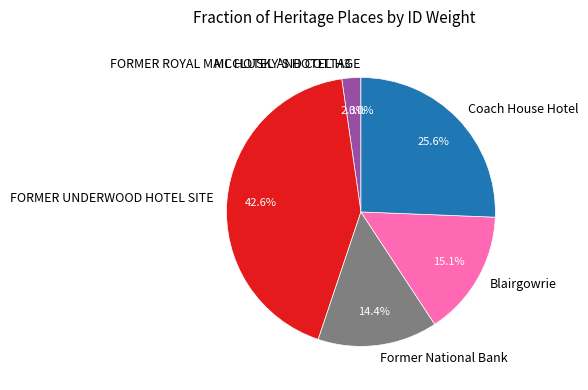

Is there a majority slice in this chart?

No